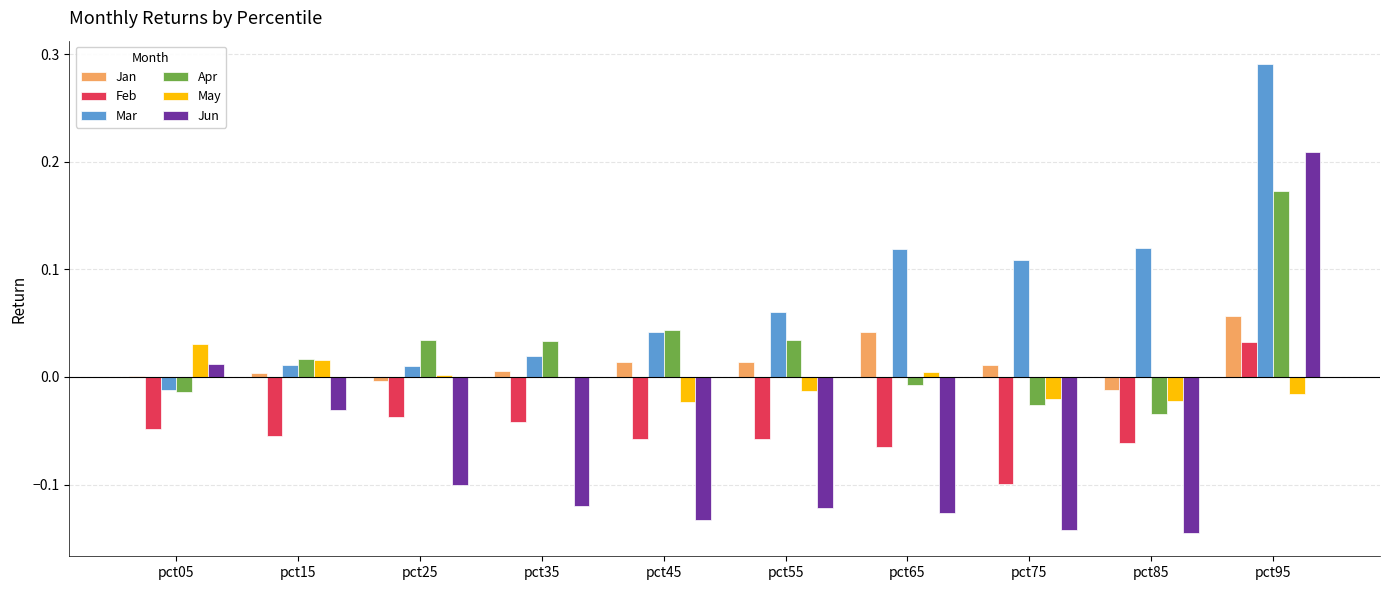

True or false: Jun has a value of -0.0 at pct15.

True